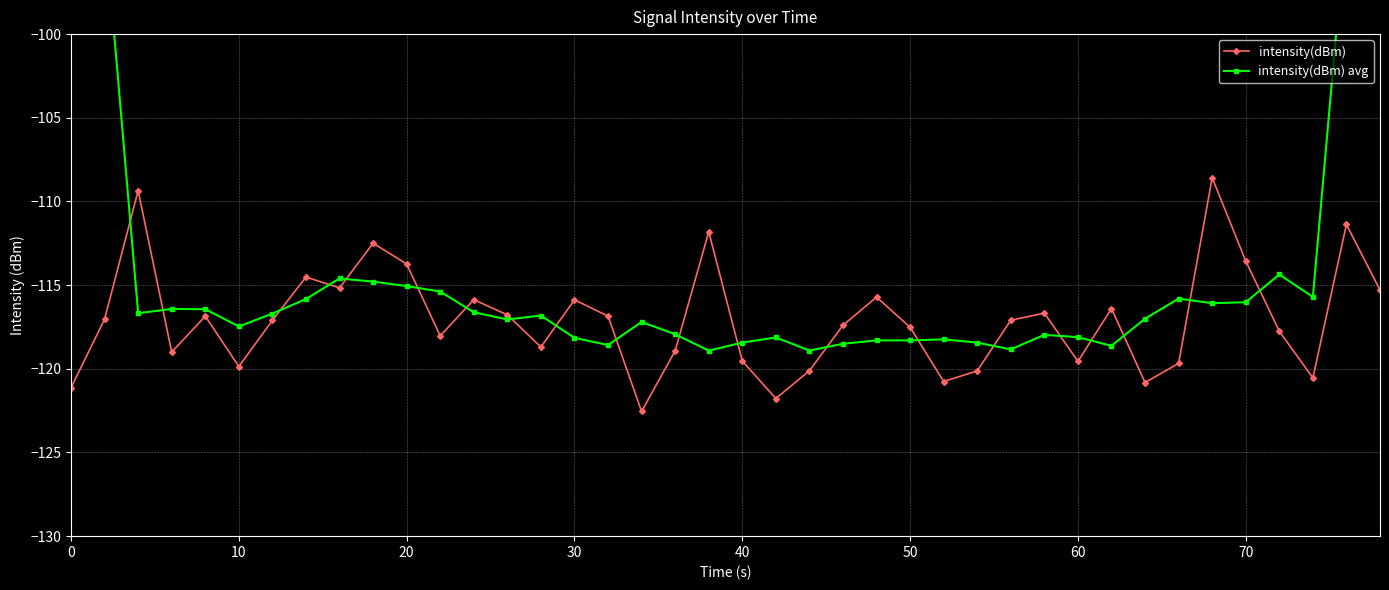

What is the maximum value for intensity(dBm)?

-108.6